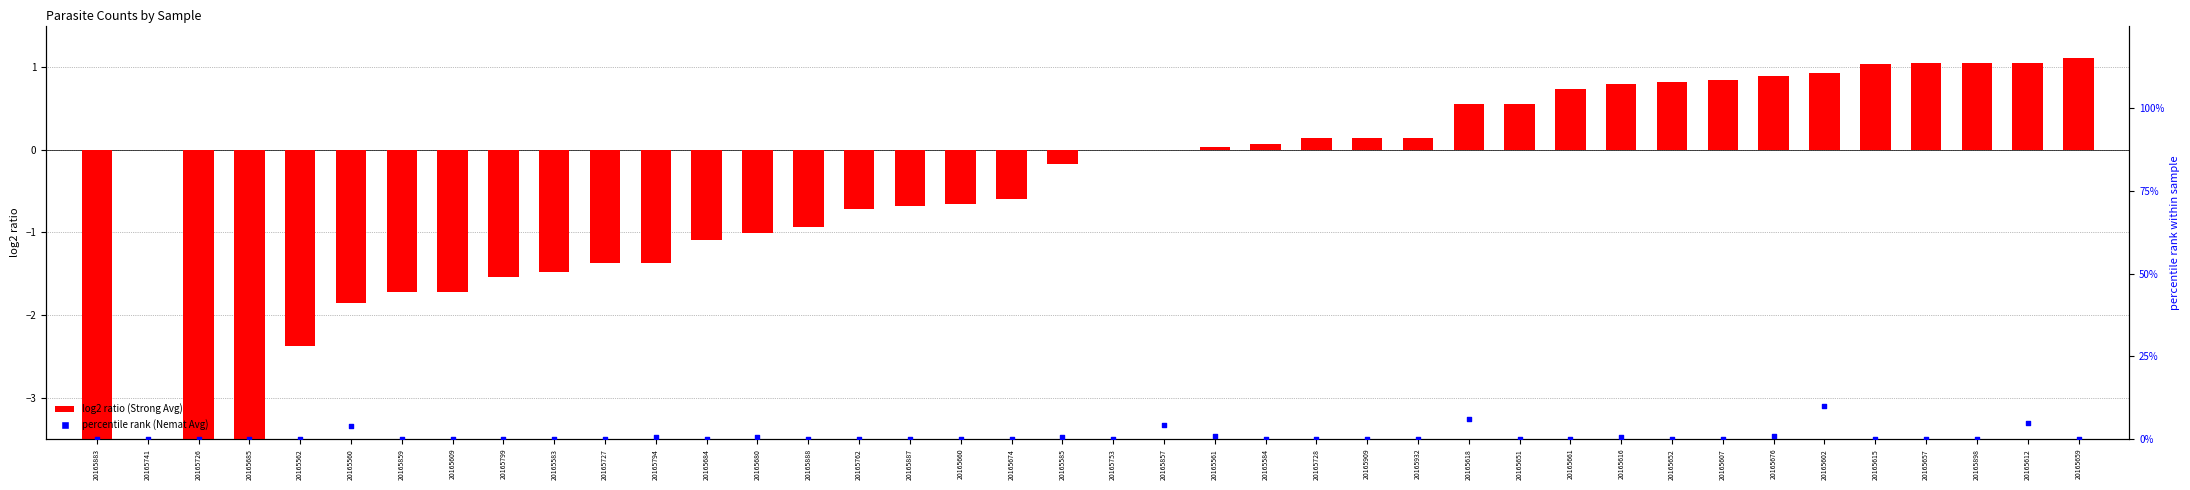

Which series reaches the minimum Y coordinate?

log2 ratio (Strong Avg)